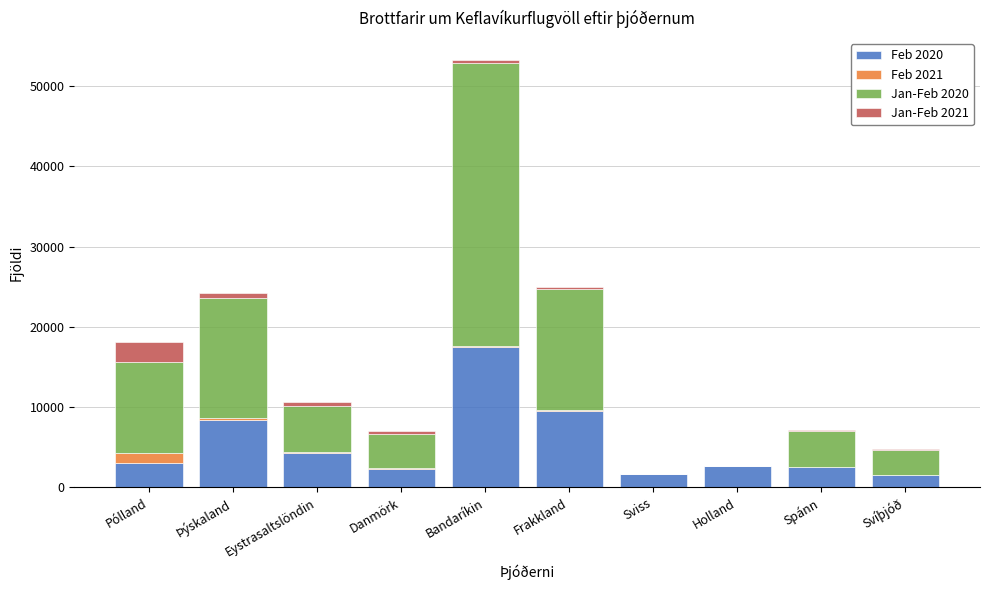

Is it true that Feb 2020 equals 17472 at Bandaríkin?

True